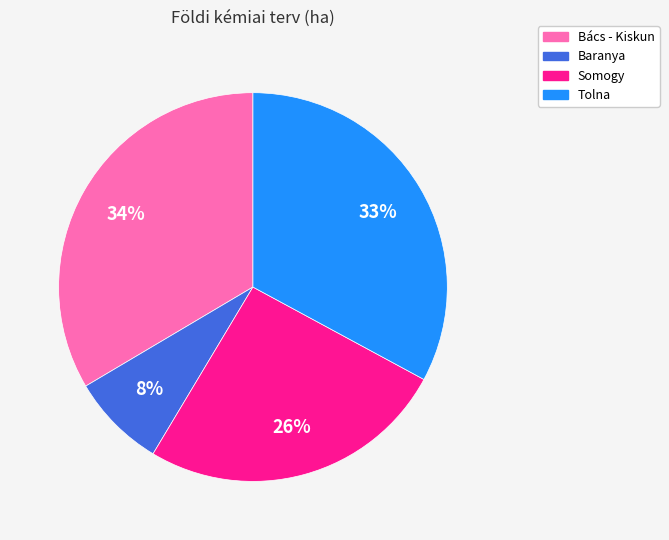

Combined, do Somogy and Bács - Kiskun account for over 50%?

Yes